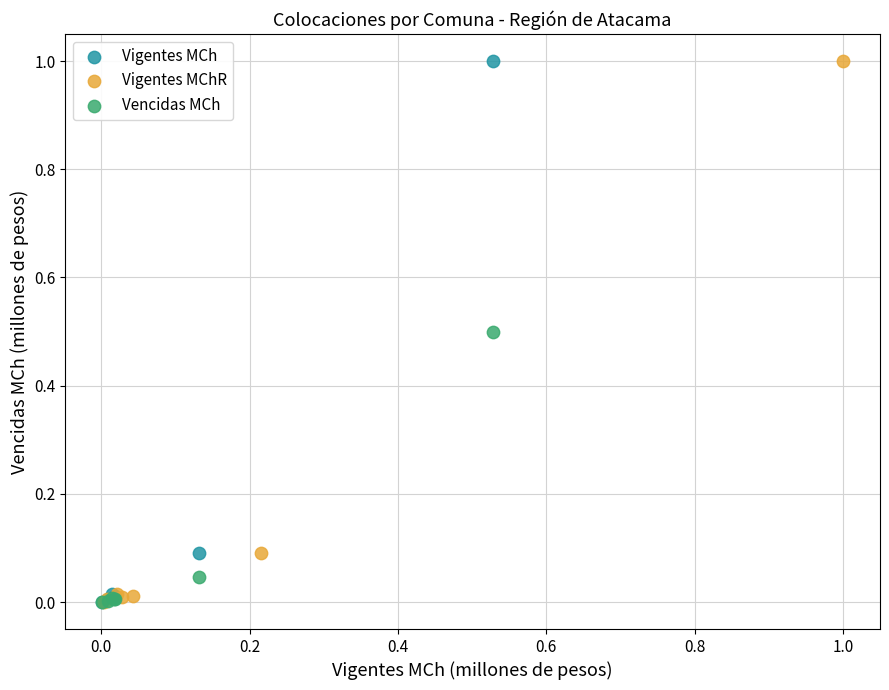

What are all the series names shown in the legend?

Vigentes MCh, Vigentes MChR, Vencidas MCh